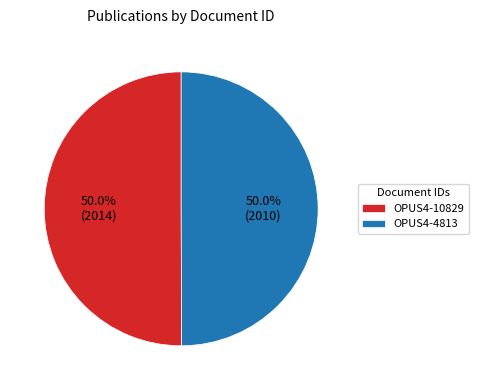

Combined, do OPUS4-10829 and OPUS4-4813 account for over 50%?

Yes